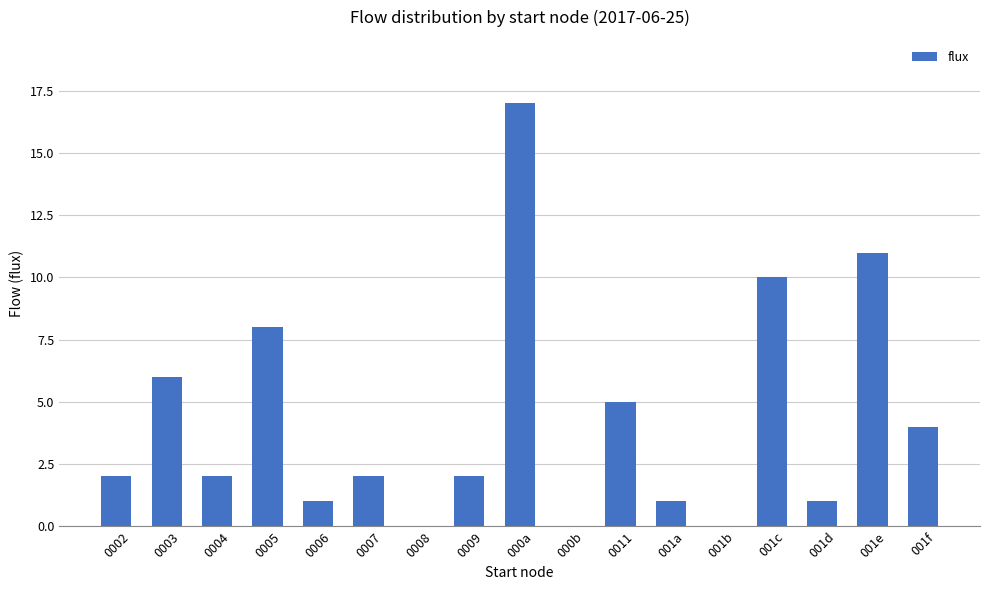

True or false: the data shows 4 at 001f.

True